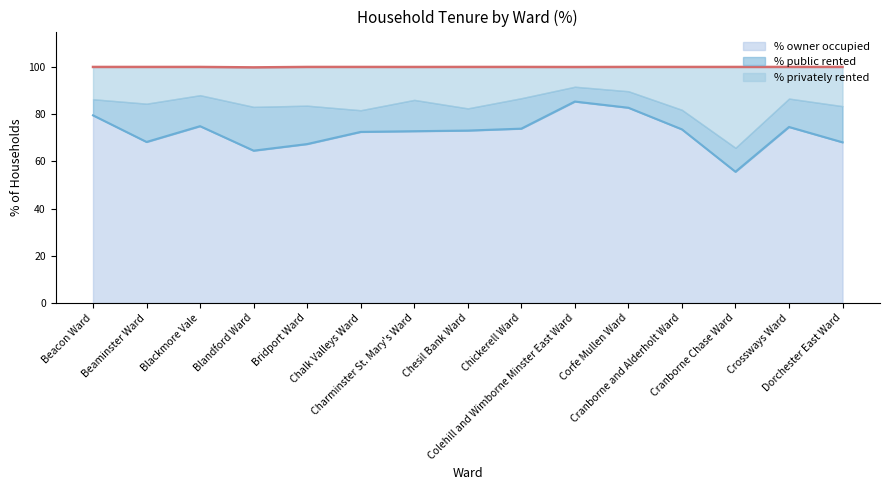

How many interior local peaks does the % privately rented series have?

5